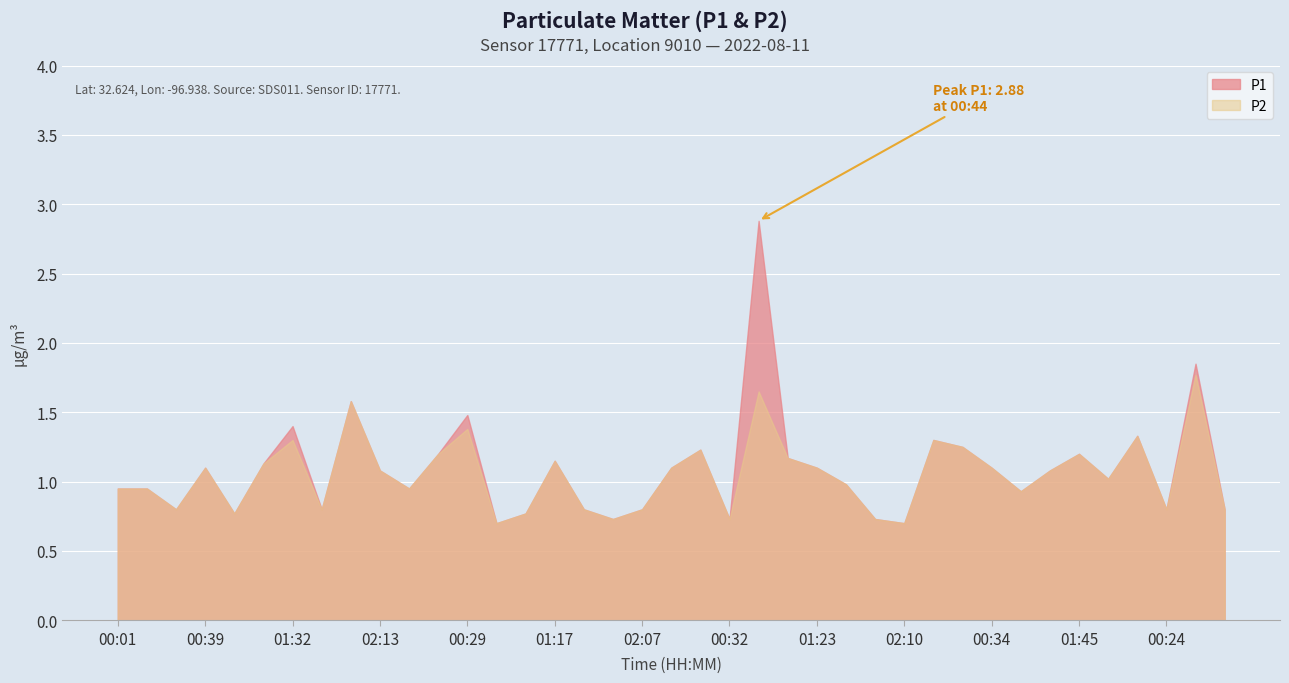

True or false: P2 and P1 intersect in this chart.

False